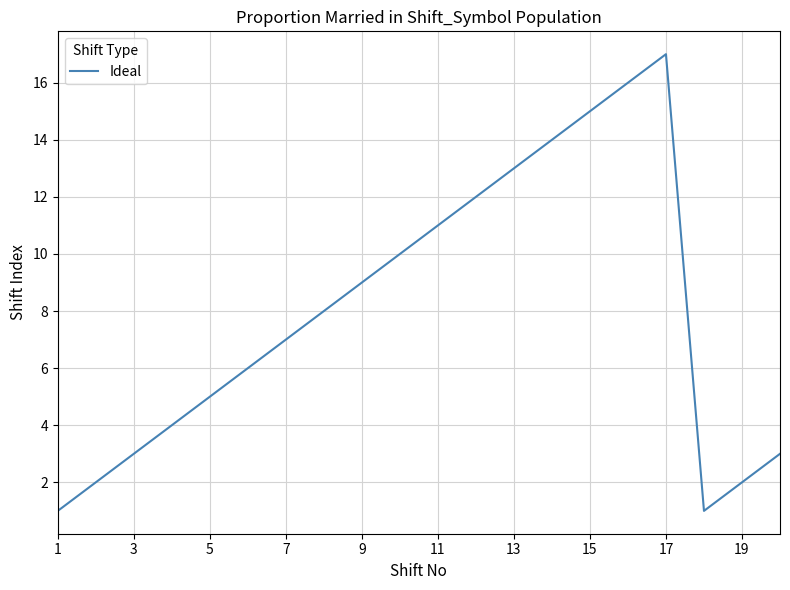

What is the maximum value shown in the chart?

17